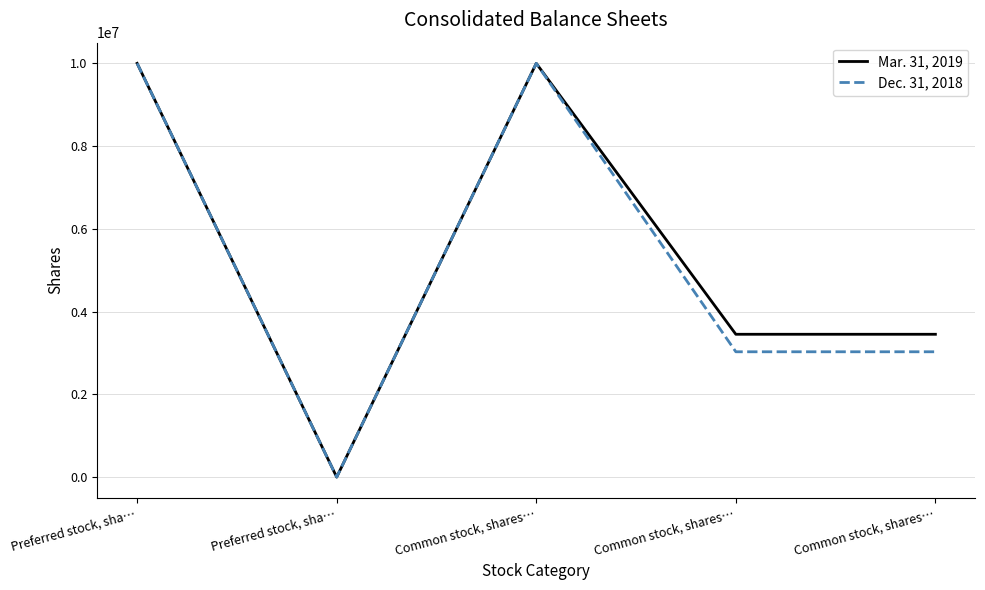

At which category is the sum across all series the highest?

Preferred stock, sha…